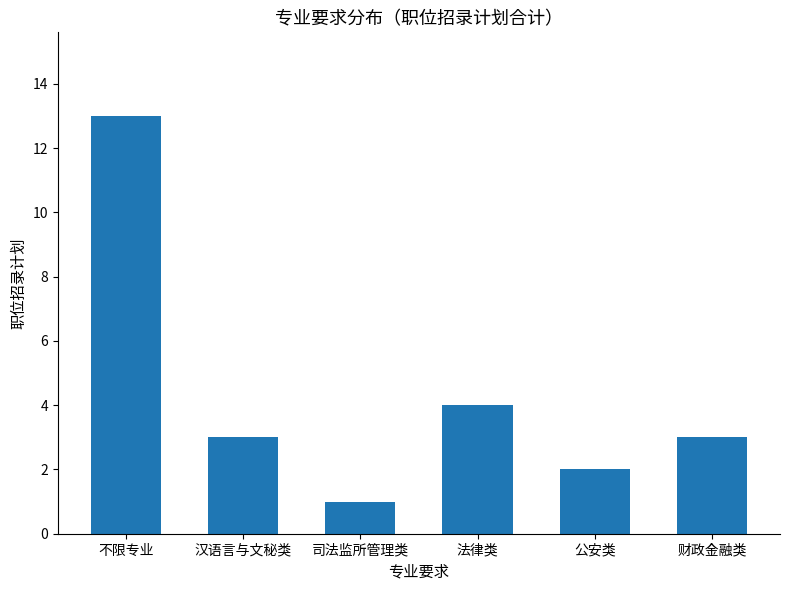

What is the ratio of the value at 法律类 to the value at 不限专业?

0.3